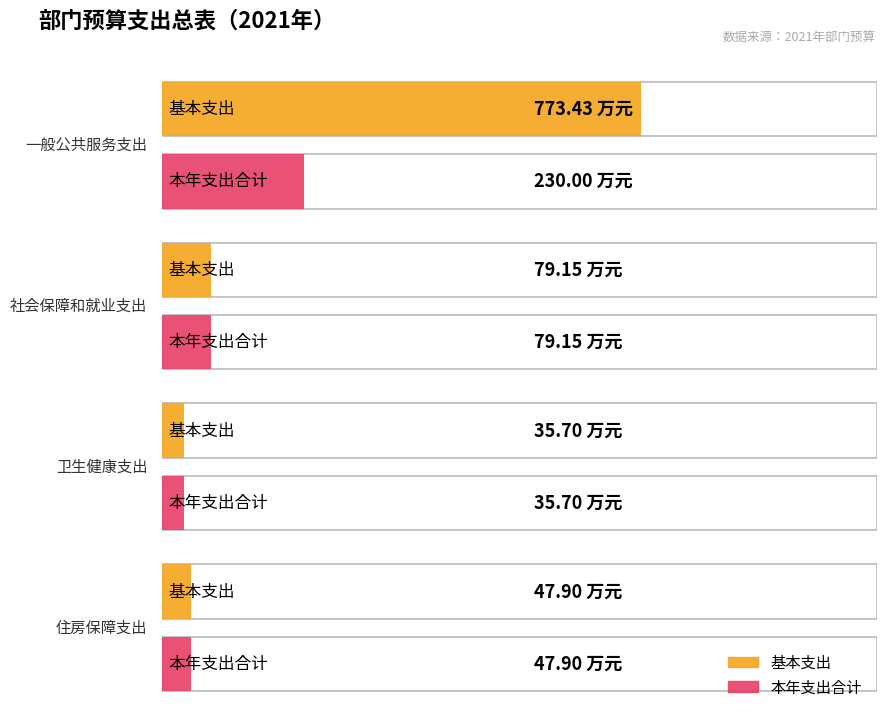

What is the difference between the second highest and second lowest values in the 基本支出 series?

31.3